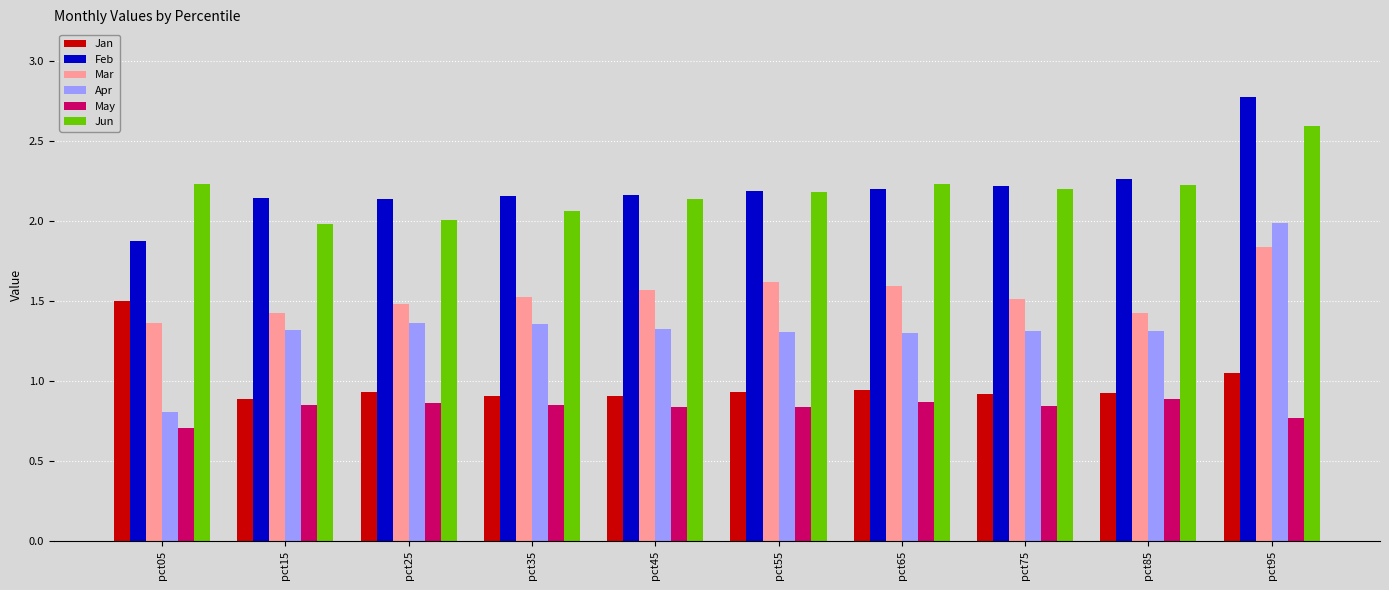

Are the bars horizontal?

No